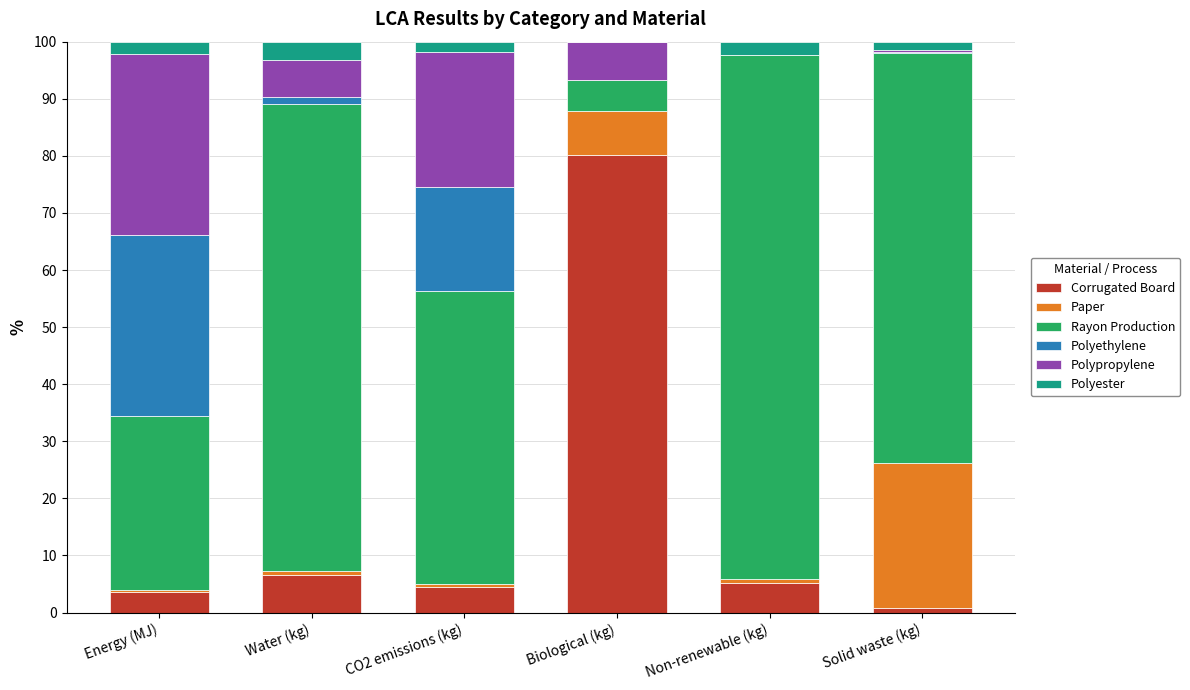

At which label does Corrugated Board reach its peak?

Biological (kg)